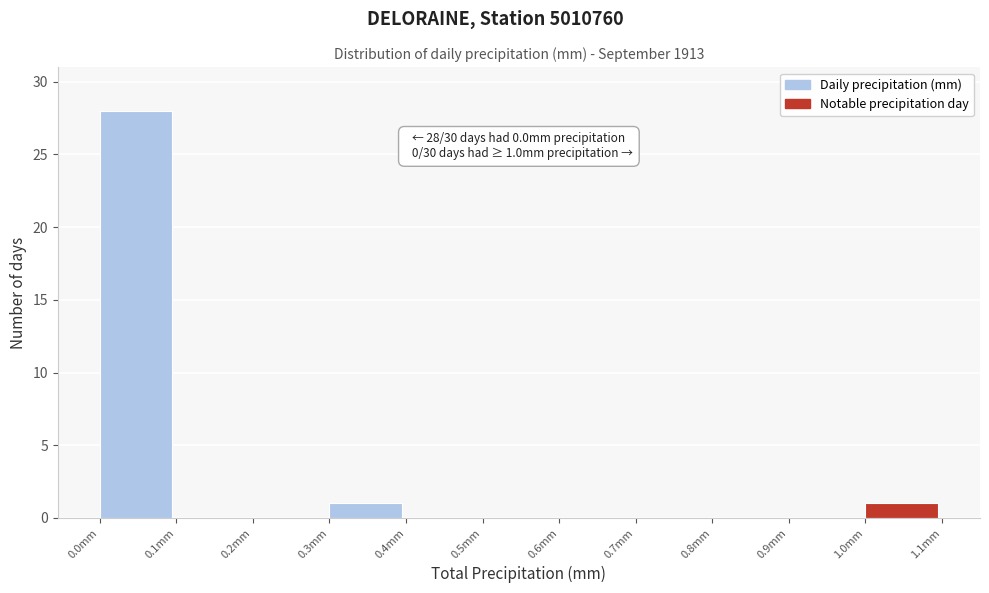

Which range on the x-axis has the tallest bar?

0.0 to 0.1